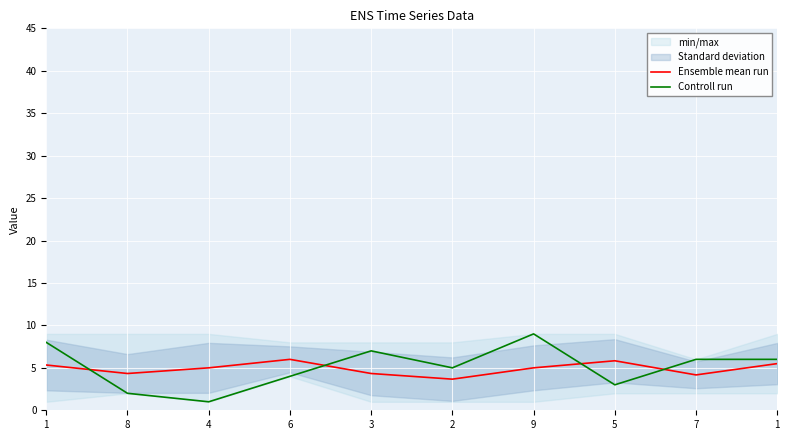

What is the spread (max minus min) of values at 7?

1.8